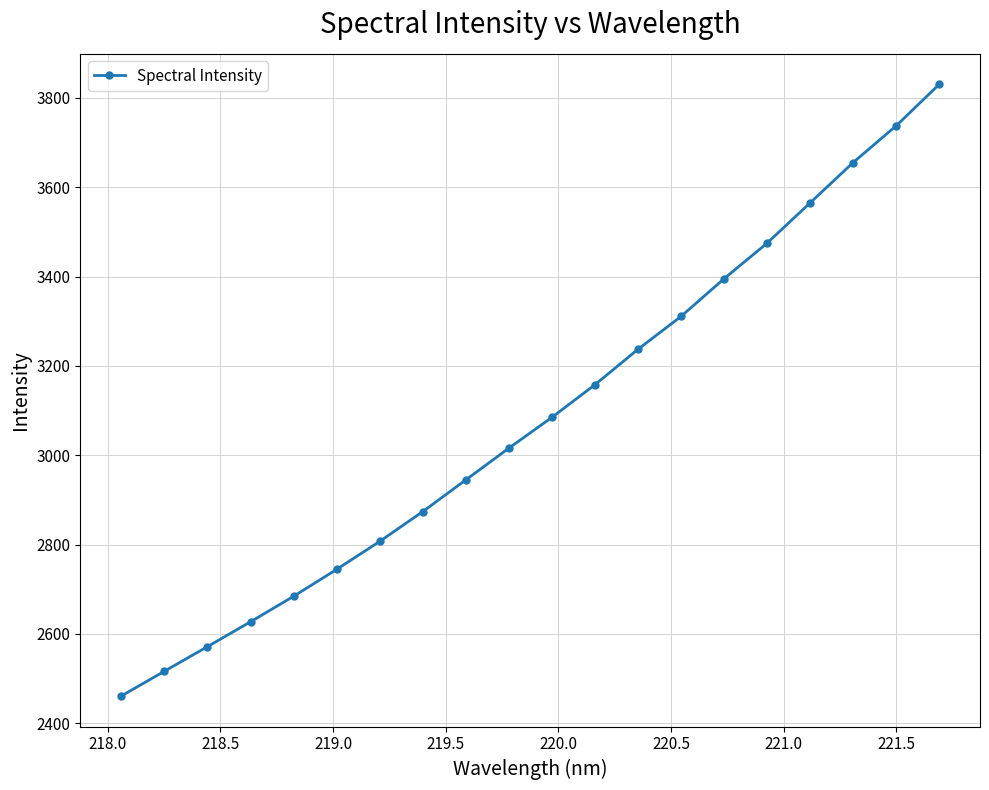

What is the sum of all values?

61693.7